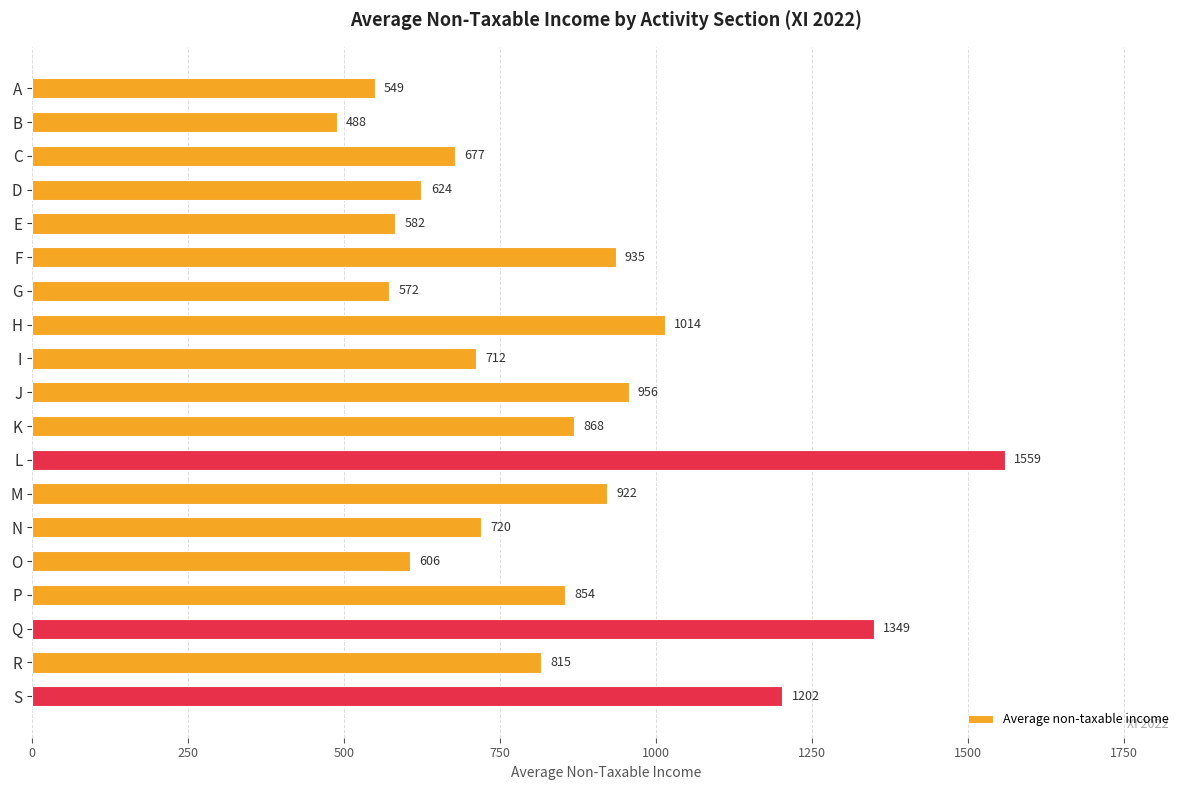

Reading top to bottom, list all the values displayed in this chart.

549	488	677	624	582	935	572	1014	712	956	868	1559	922	720	606	854	1349	815	1202